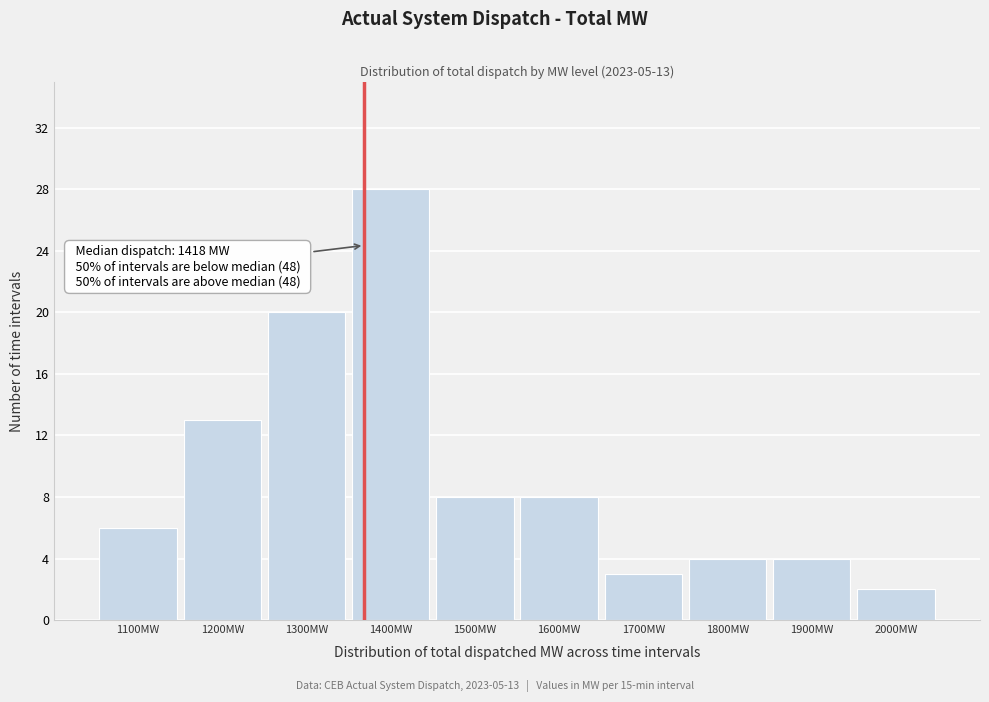

Reading left to right, extract all data points from this chart.

1100MW=6	1200MW=13	1300MW=20	1400MW=28	1500MW=8	1600MW=8	1700MW=3	1800MW=4	1900MW=4	2000MW=2